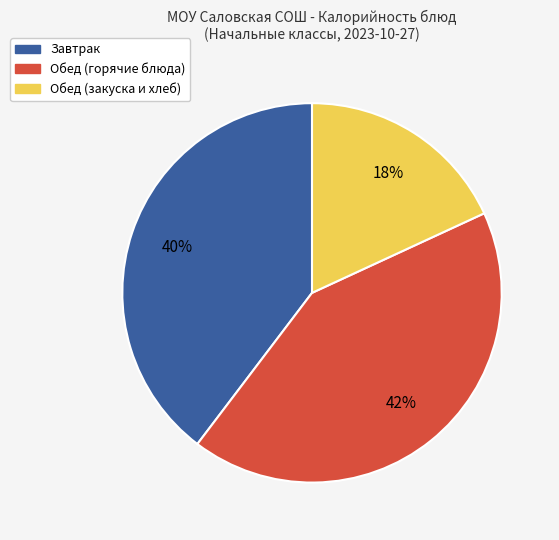

To the nearest percent, what is the difference between the largest and smallest slice percentages?

24%